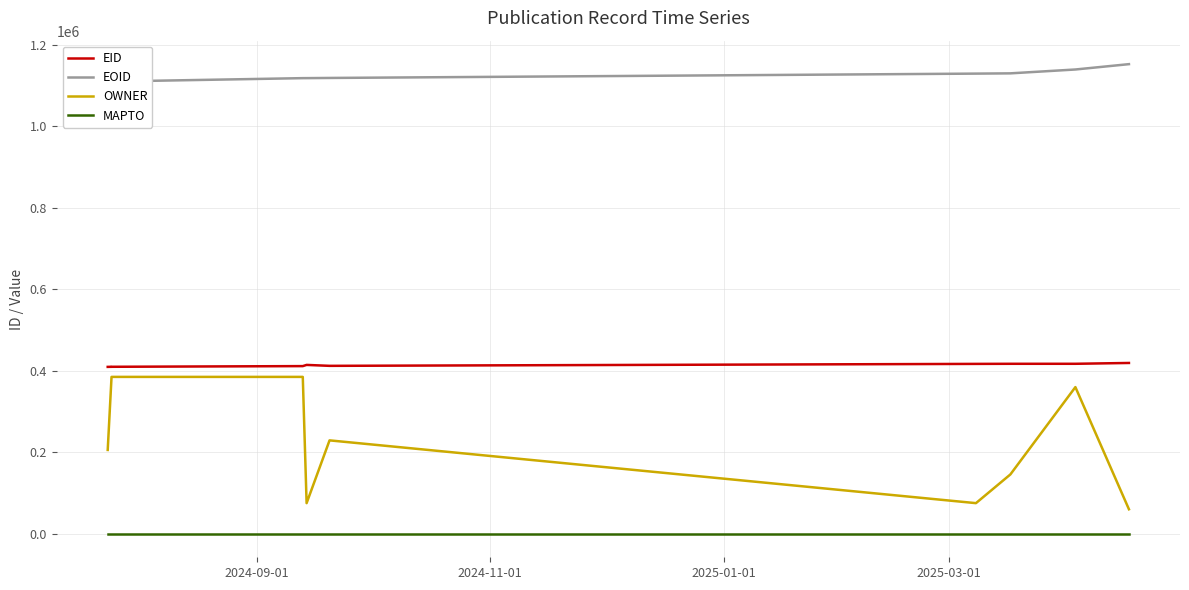

True or false: EID and EOID cross at least once.

False